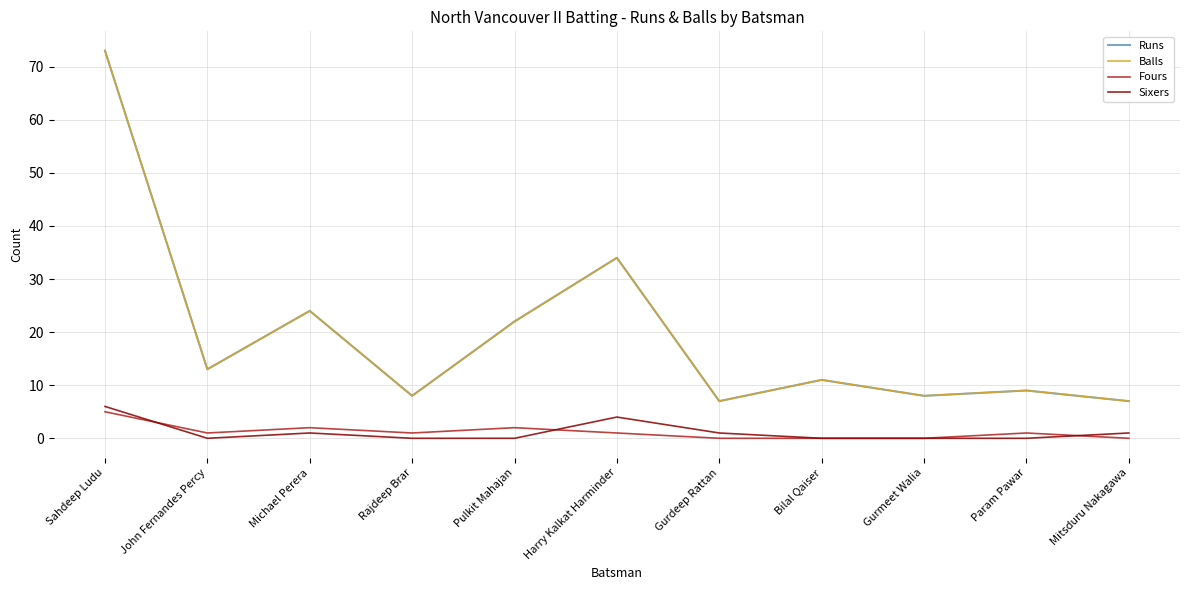

Does the chart have visible grid lines?

Yes